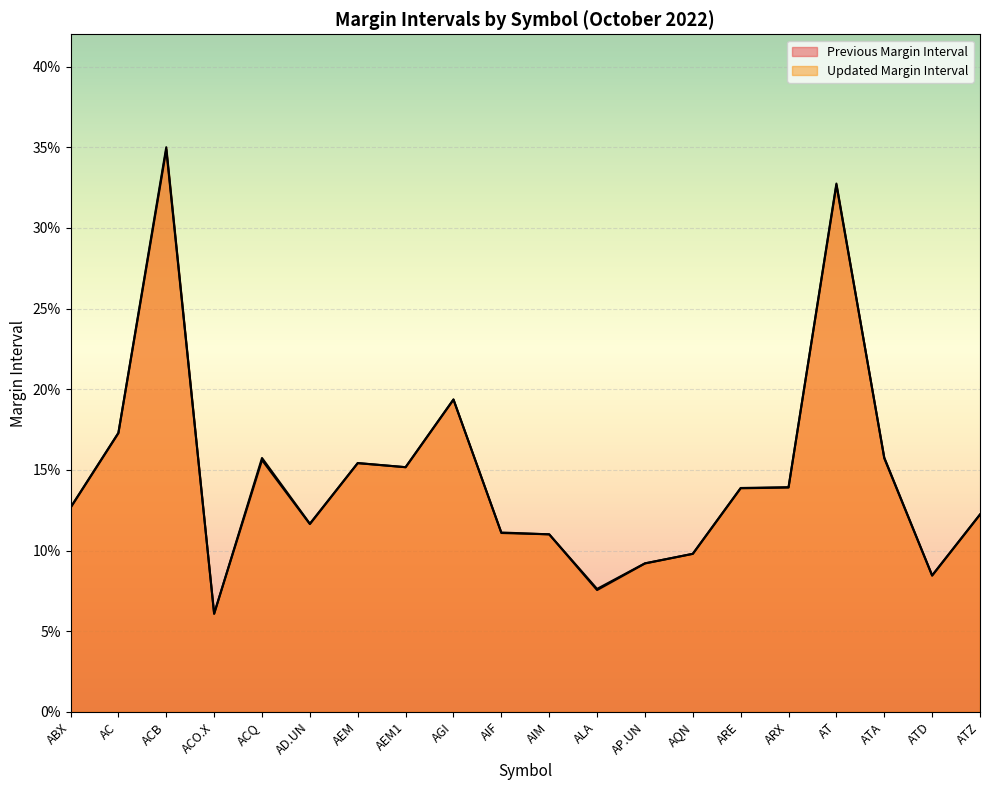

What are all the series names shown in the legend?

Previous Margin Interval, Updated Margin Interval